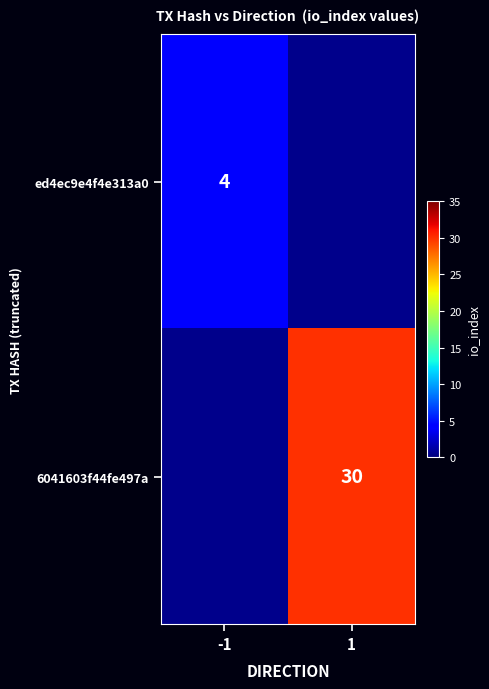

True or false: ed4ec9e4f4e313a0 has a value of 4 at -1.

True